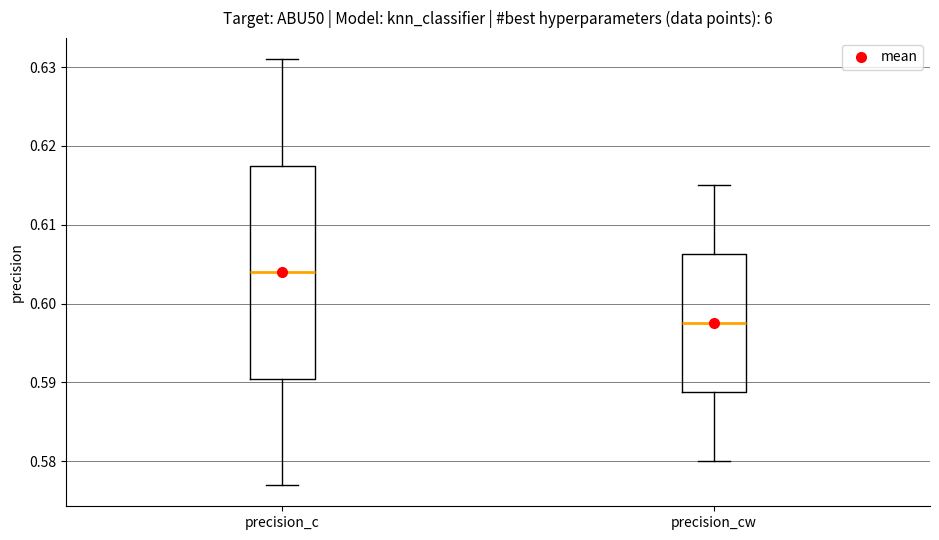

Where does the upper whisker of the box for precision_cw end on the y-axis? The values are not printed on the chart, so give them approximately, as read against the axis.

0.615